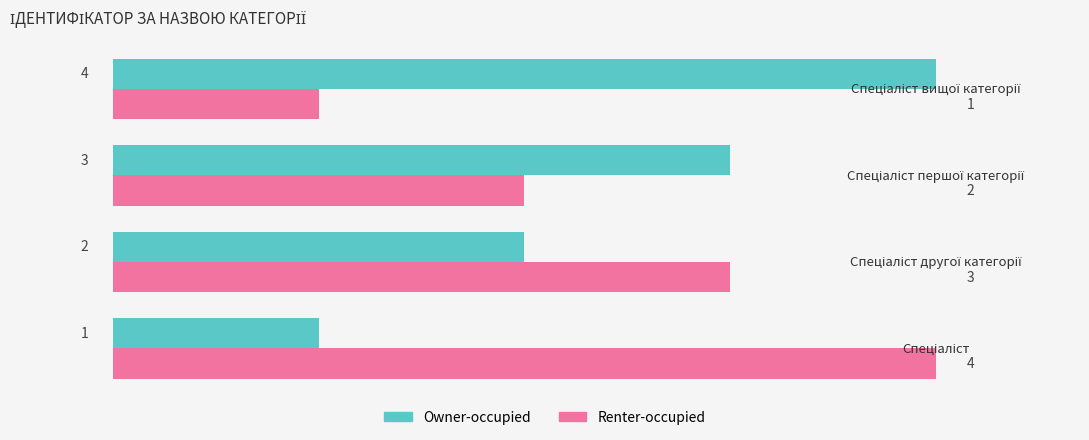

What is the sum of all Owner-occupied values?

10